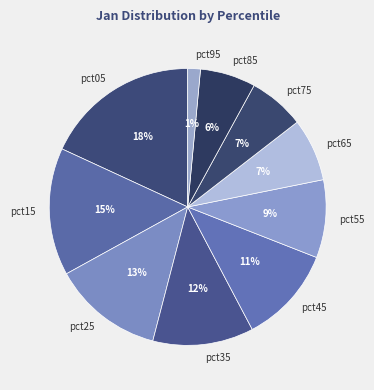

The pct45 slice represents 11% of the pie. True or false?

True